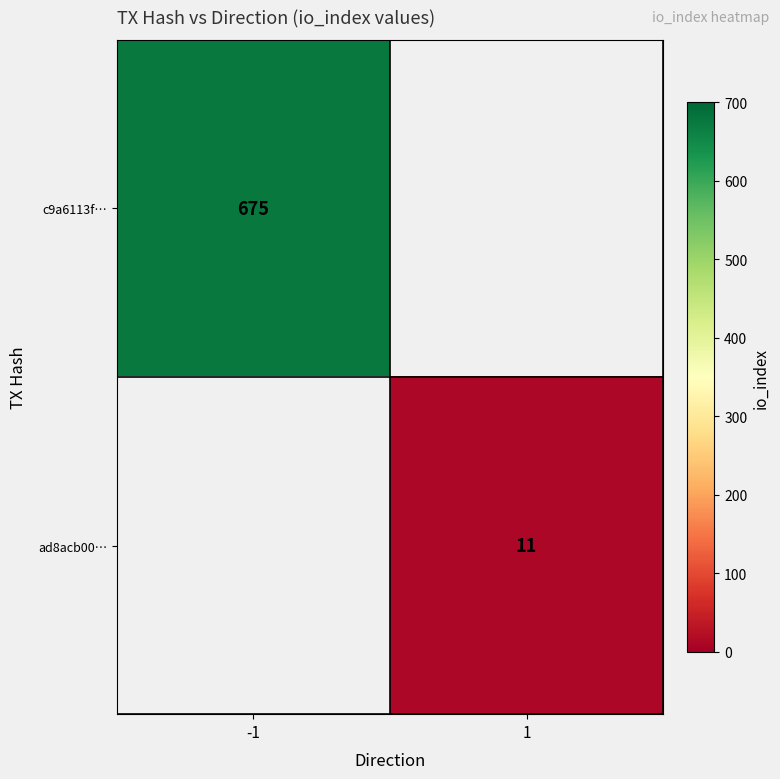

True or false: ad8acb00… has a value of 6 at 1.

False